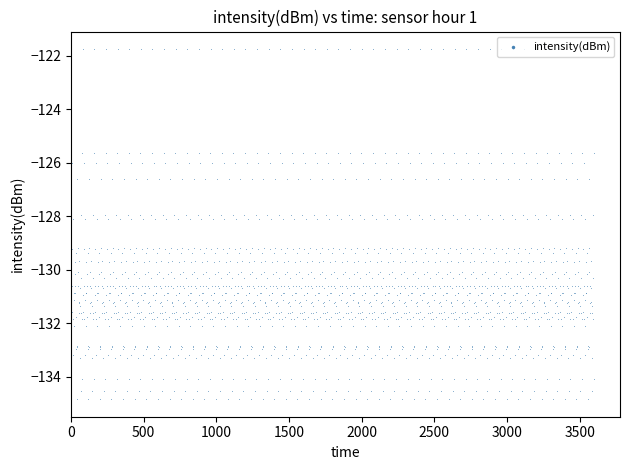

What is the change in value from 29 to 39?

+5.6